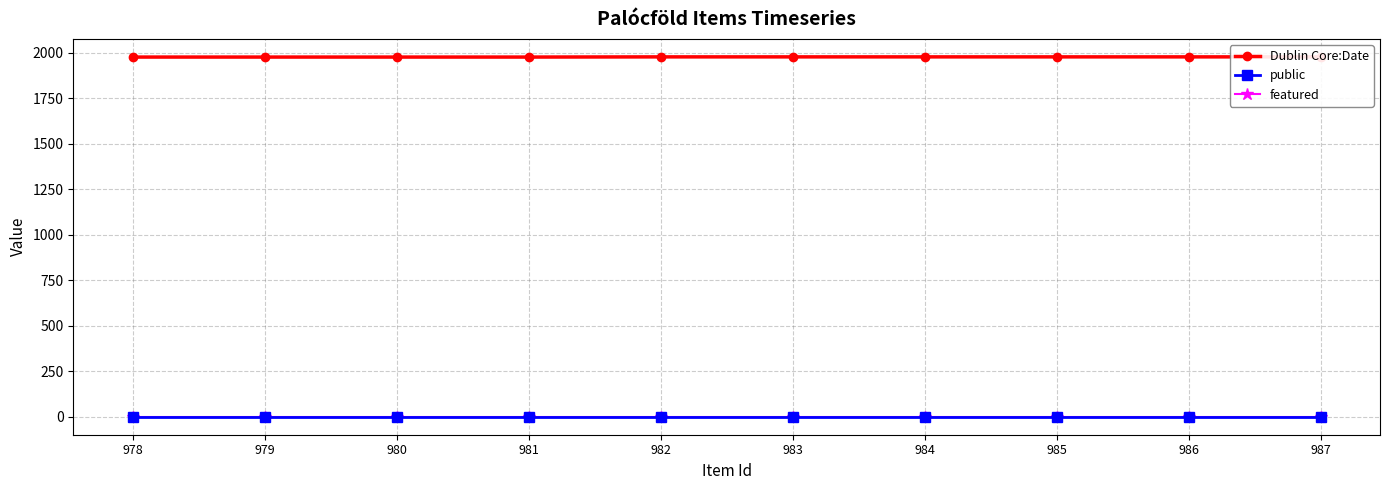

How many lines are shown in the chart?

3